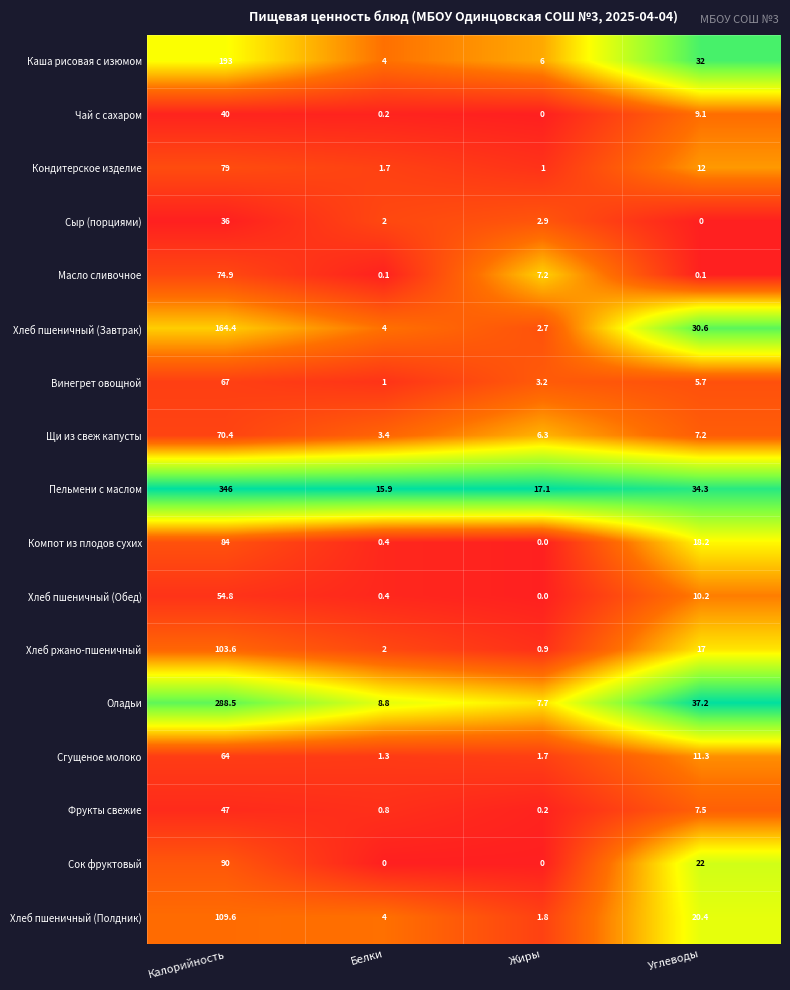

The Хлеб пшеничный (Обед) series shows 32.7 at Калорийность. True or false?

False